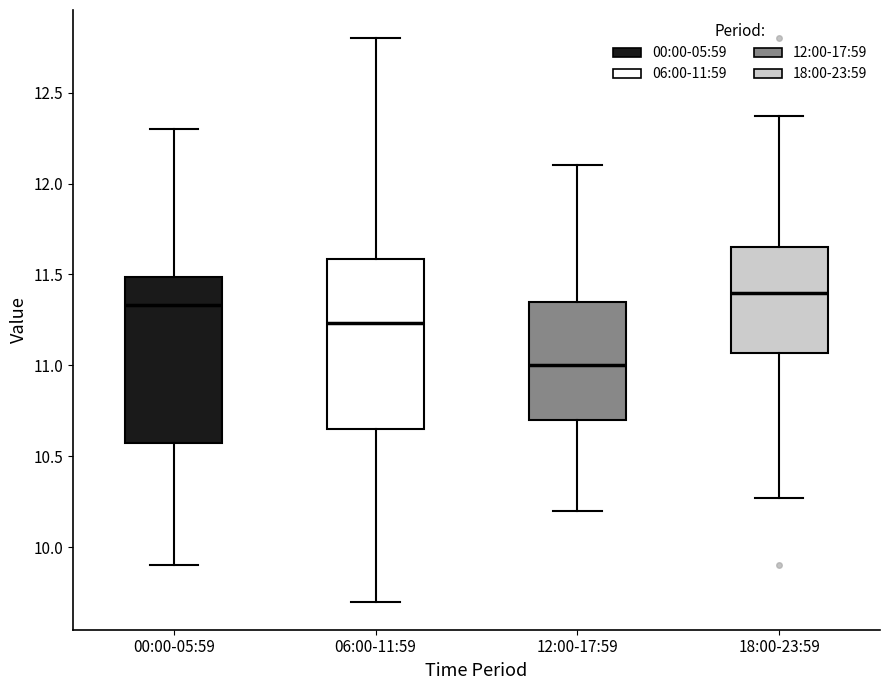

Where does the upper whisker of the box for 06:00-11:59 end on the y-axis? The values are not printed on the chart, so give them approximately, as read against the axis.

12.80